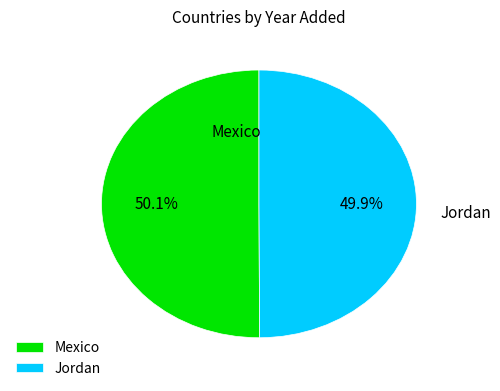

True or false: Mexico accounts for 50% of the total.

True